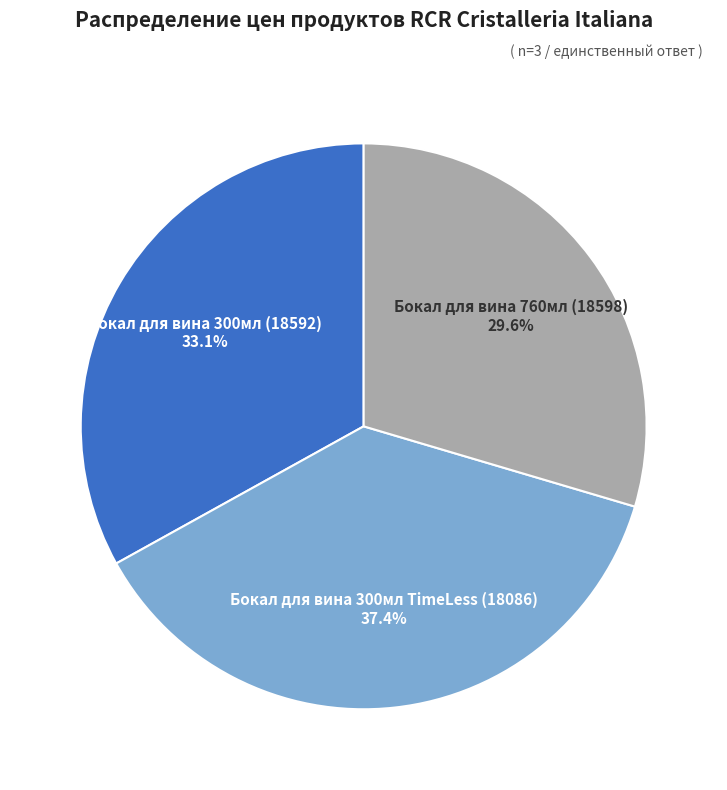

What percentage do Бокал для вина 760мл (18598) and Бокал для вина 300мл TimeLess (18086) together represent?

66.9%